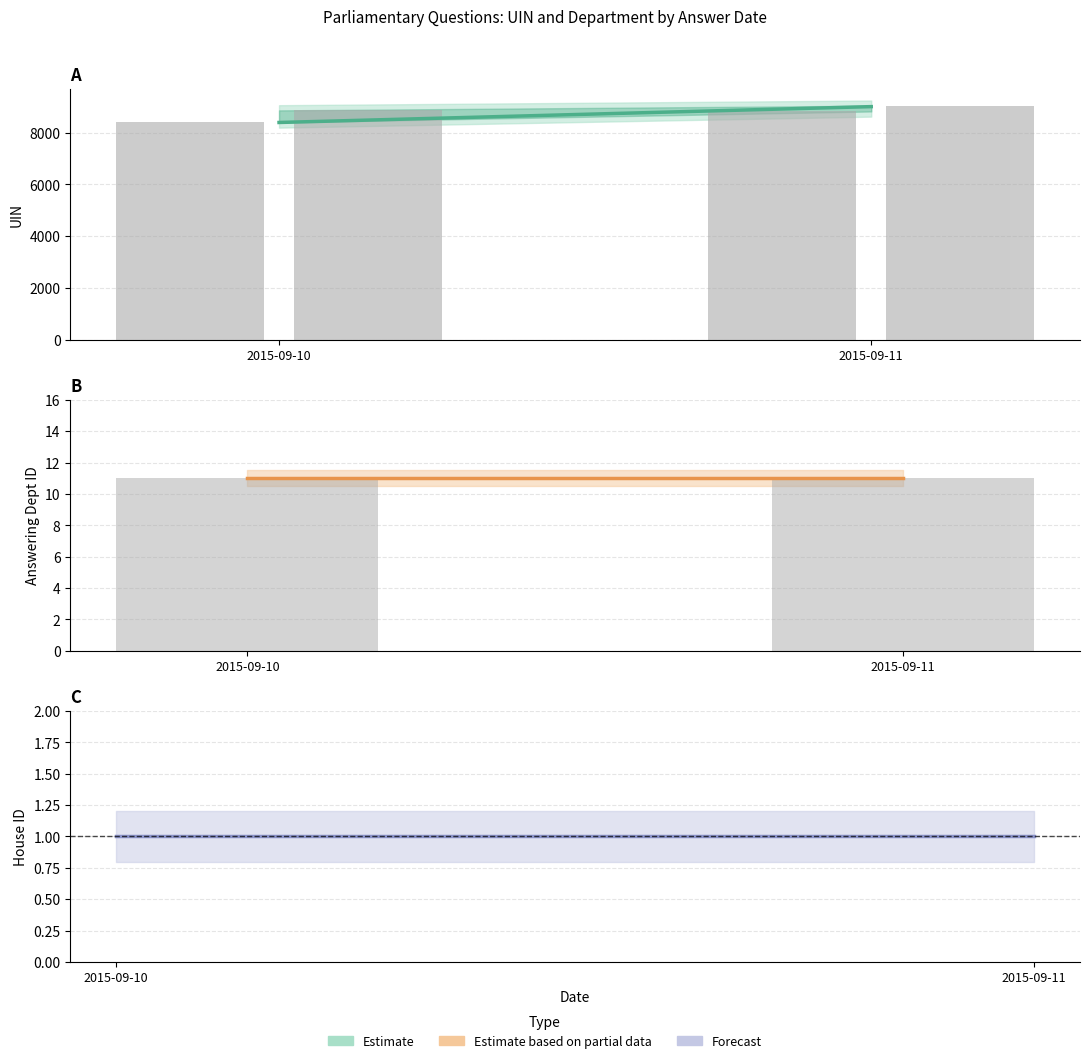

What is the average value of the Estimate (UIN) series?

8702